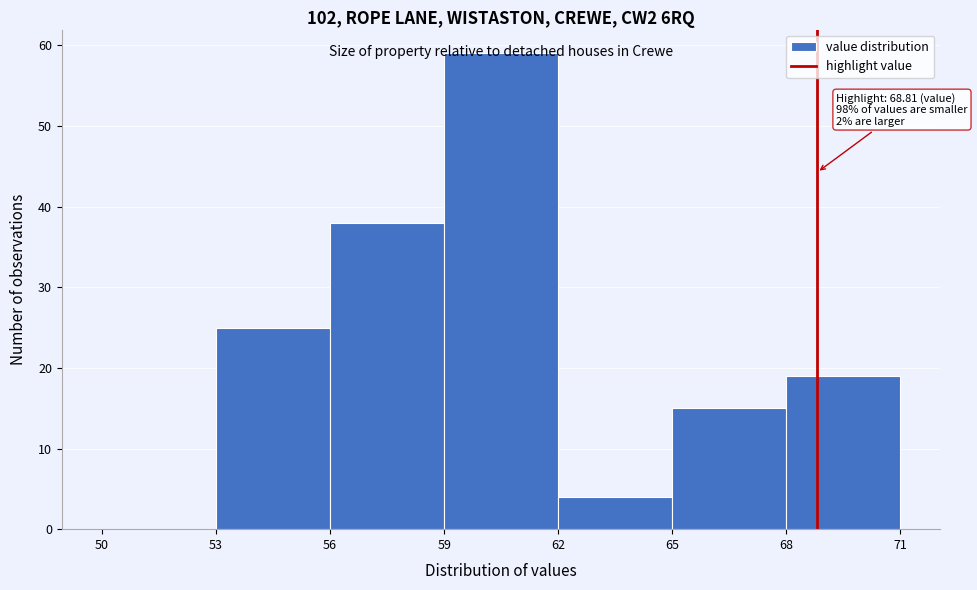

Over which range of the x-axis is the bar tallest?

59 to 62